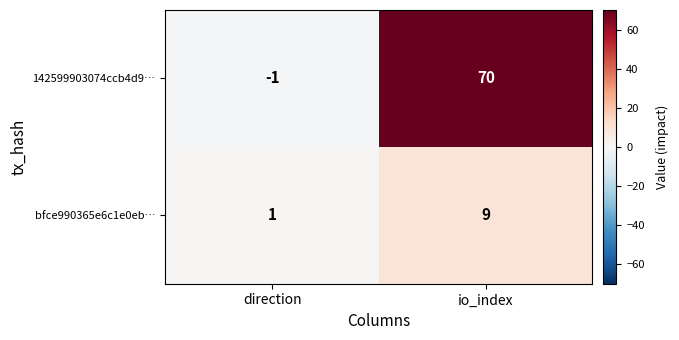

Reading left to right, extract all data points from this chart.

142599903074ccb4d9…: -1	70
bfce990365e6c1e0eb…: 1	9